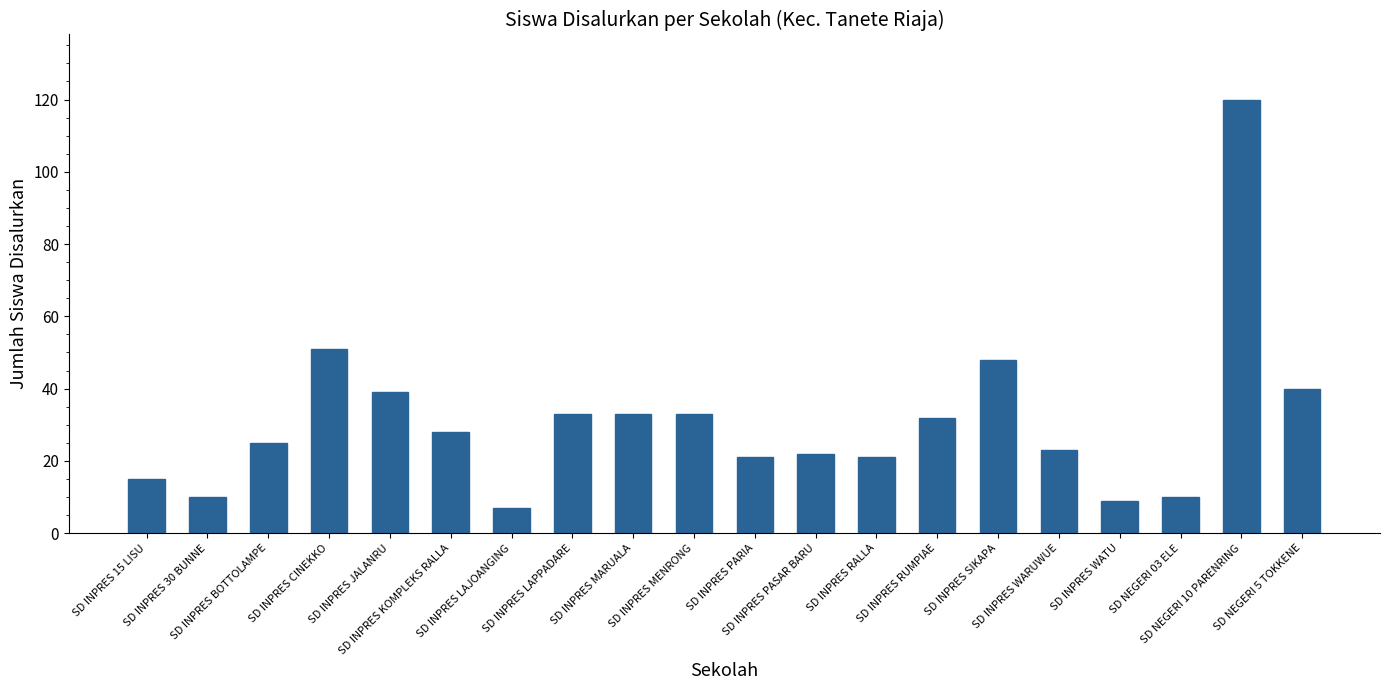

How many data points does each series have?

20